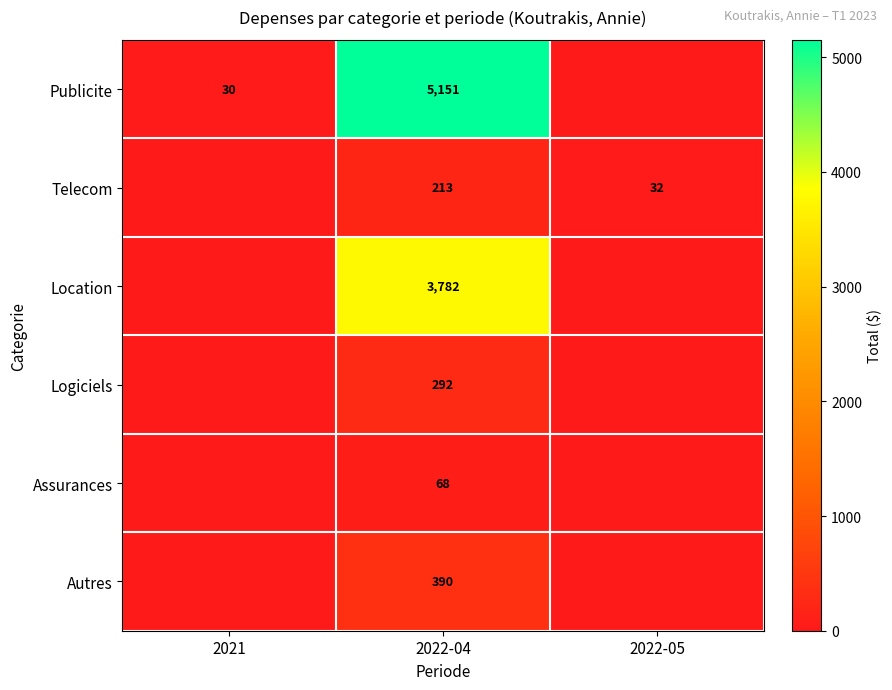

Rank the series at 2022-04 from highest to lowest value.

Publicite, Location, Autres, Logiciels, Telecom, Assurances